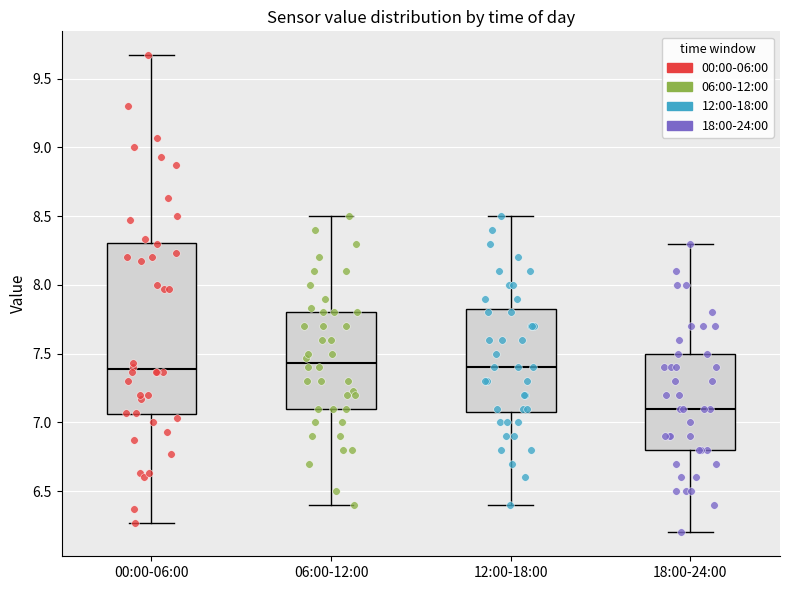

Which box's median line is the lowest?

18:00-24:00